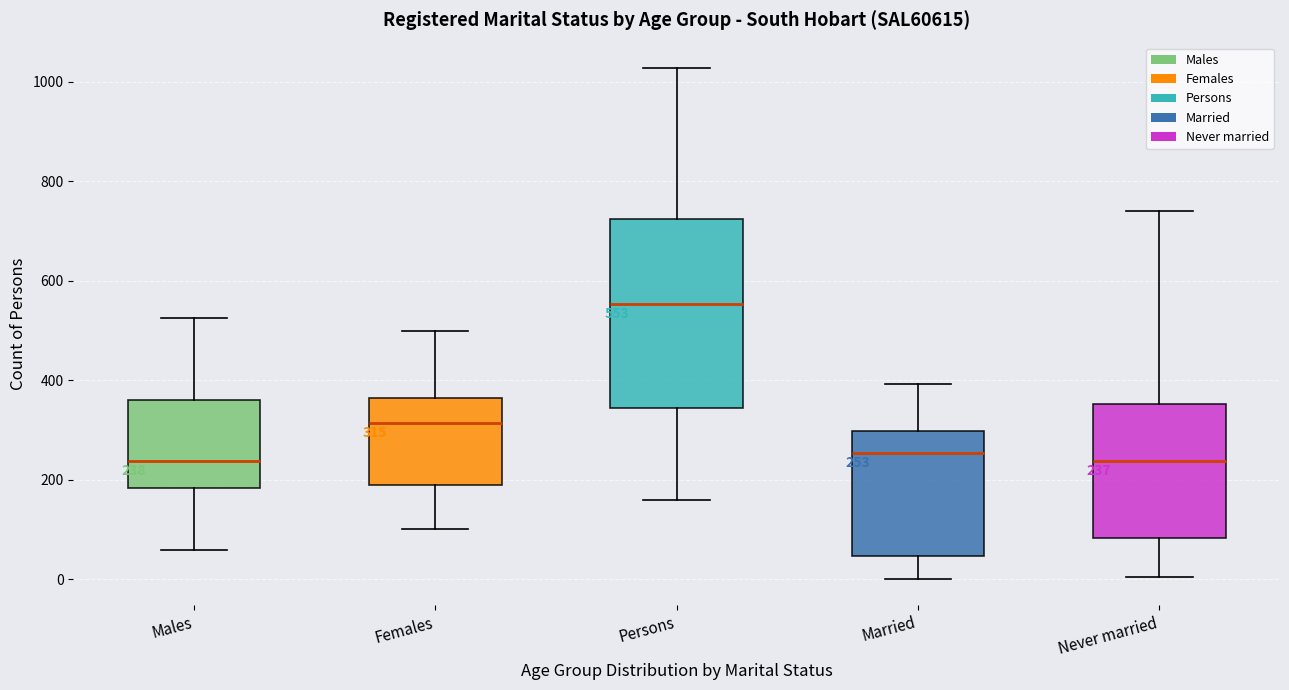

Which box is the tallest, from its lower edge to its upper edge?

Persons